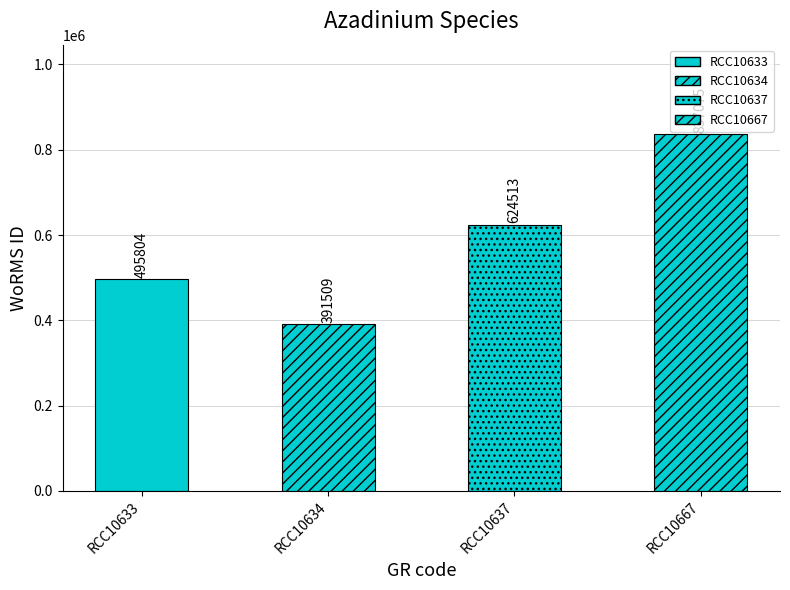

What is the sum of all values?

2348901